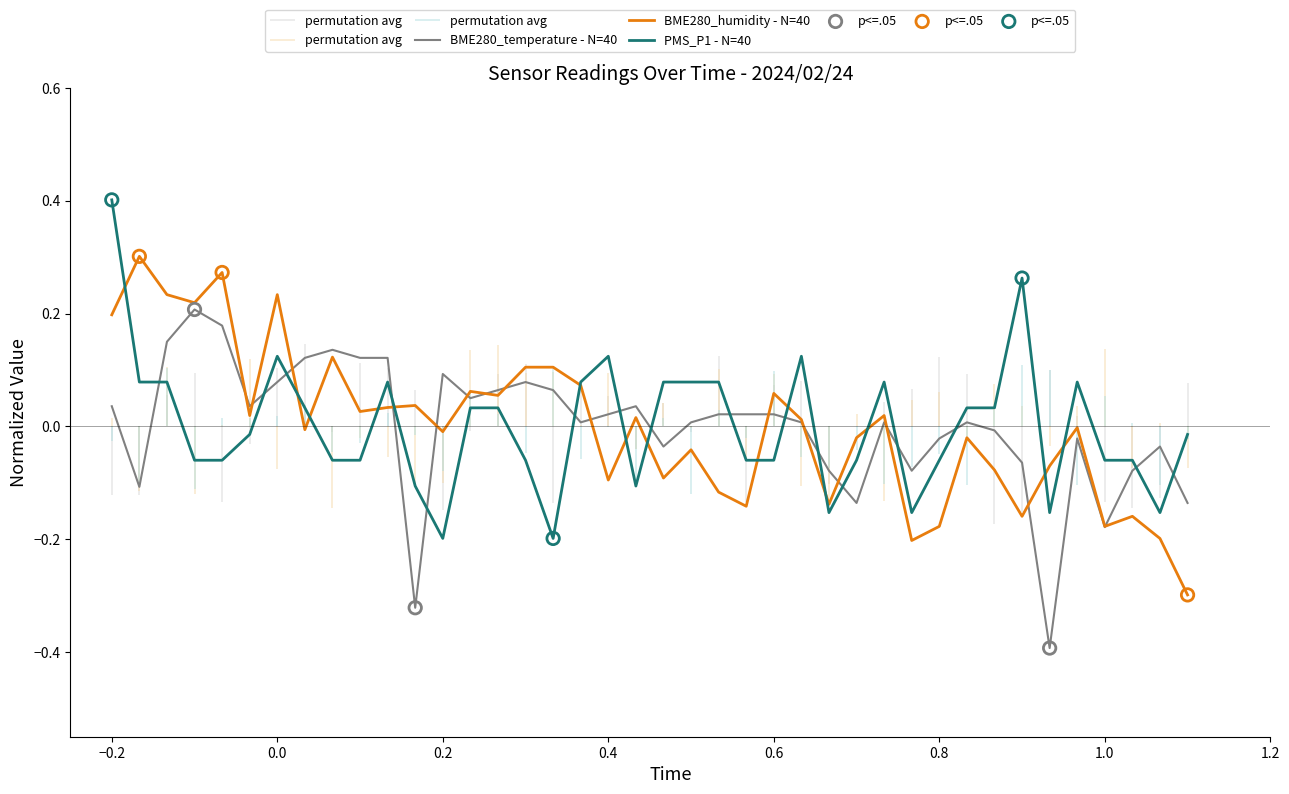

At how many categories does at least one series exceed 0?

31